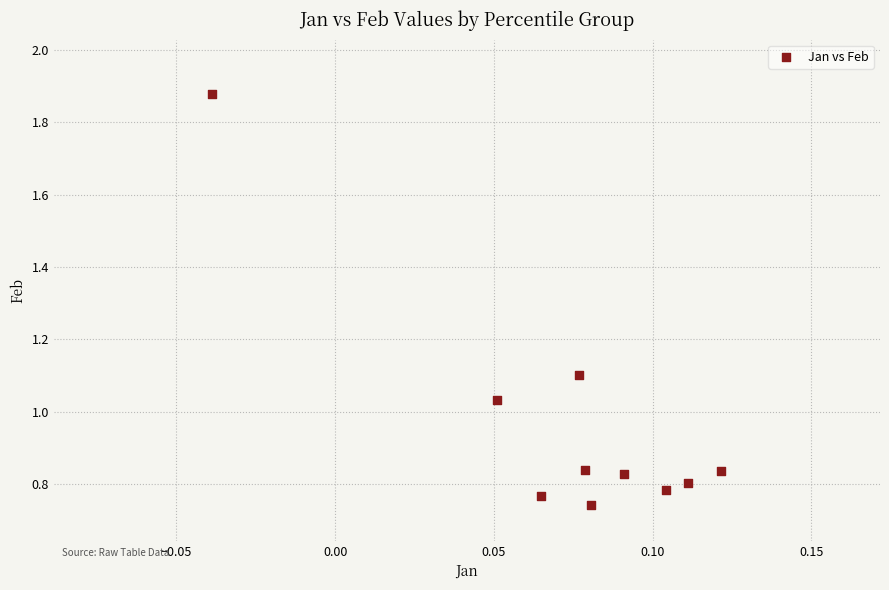

What is the range of Y values (max minus min)?

1.1